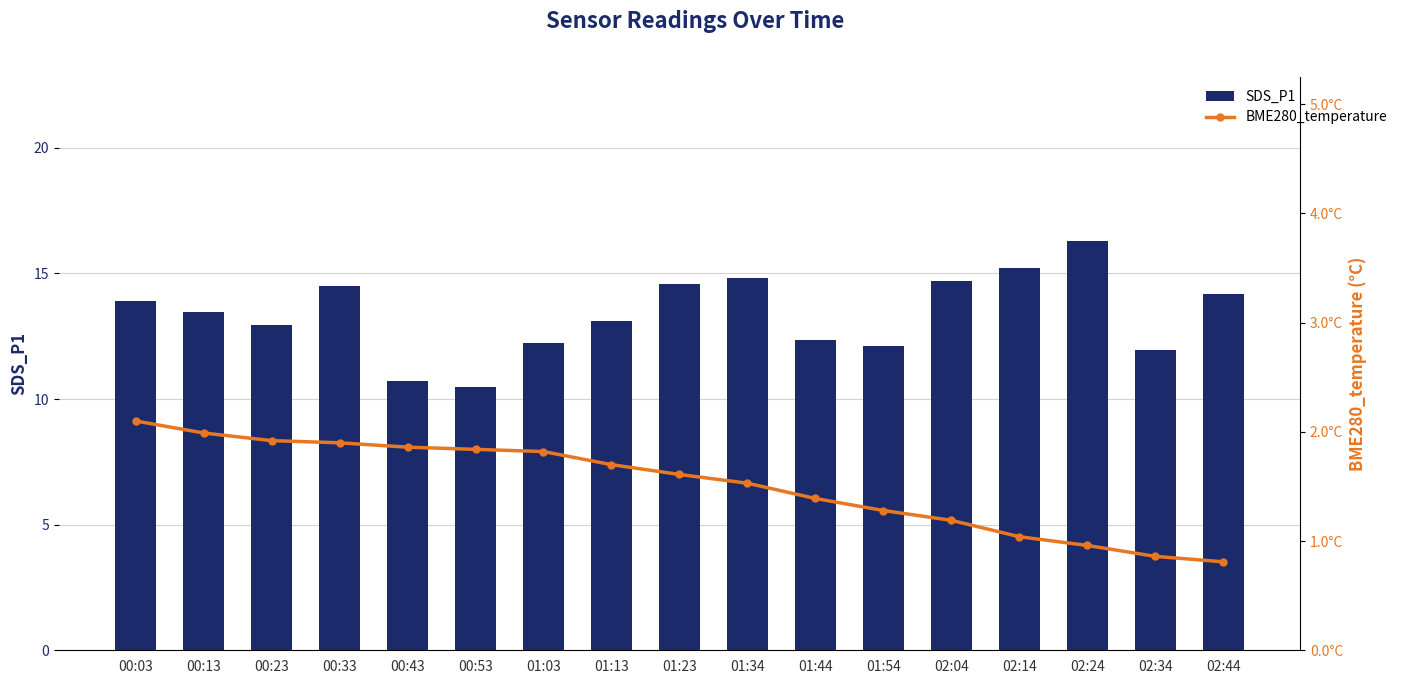

What is the difference between the second highest and minimum values in the BME280_temperature series?

1.2